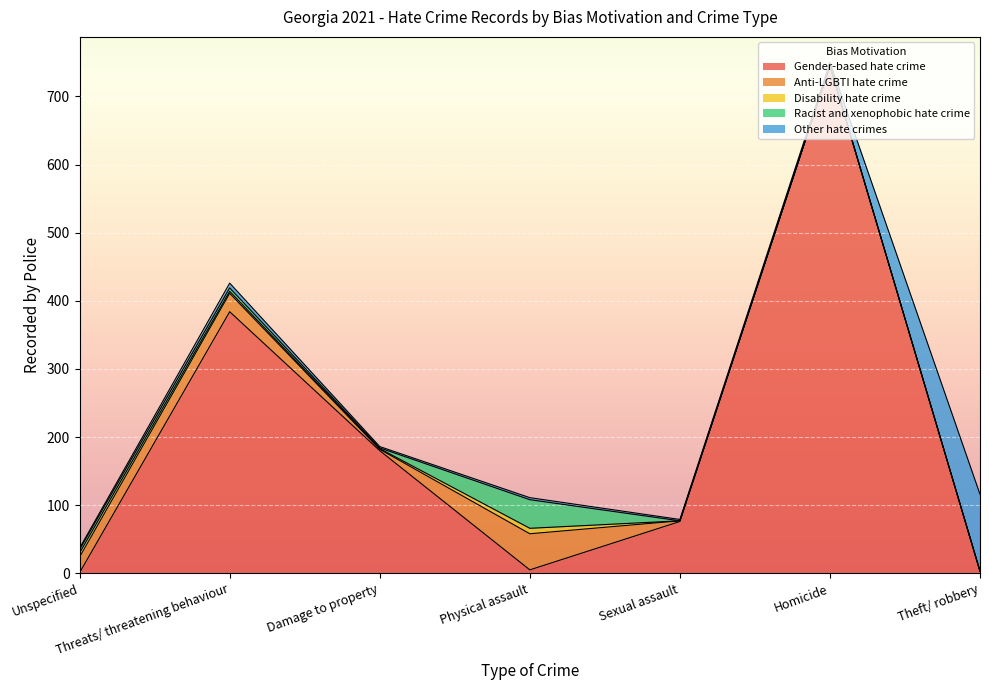

What is the label of the 1st point from the right?

Theft/ robbery